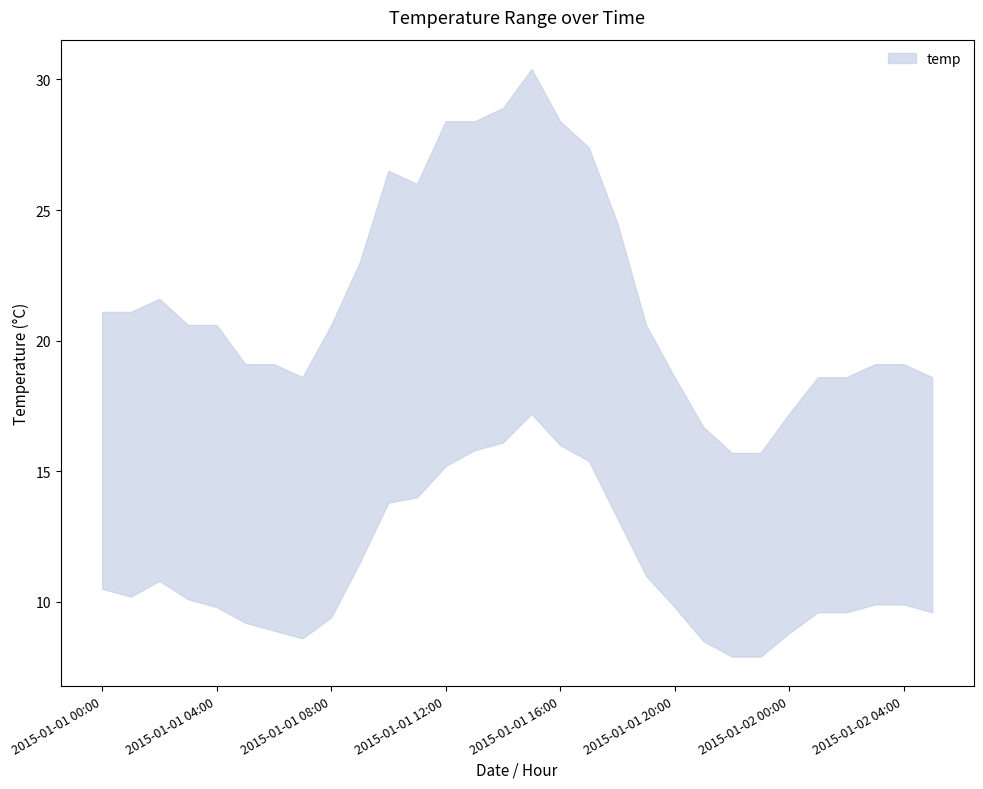

What is the difference between the temp_upper values at 2015-01-01 11:00 and 2015-01-02 03:00?

6.9